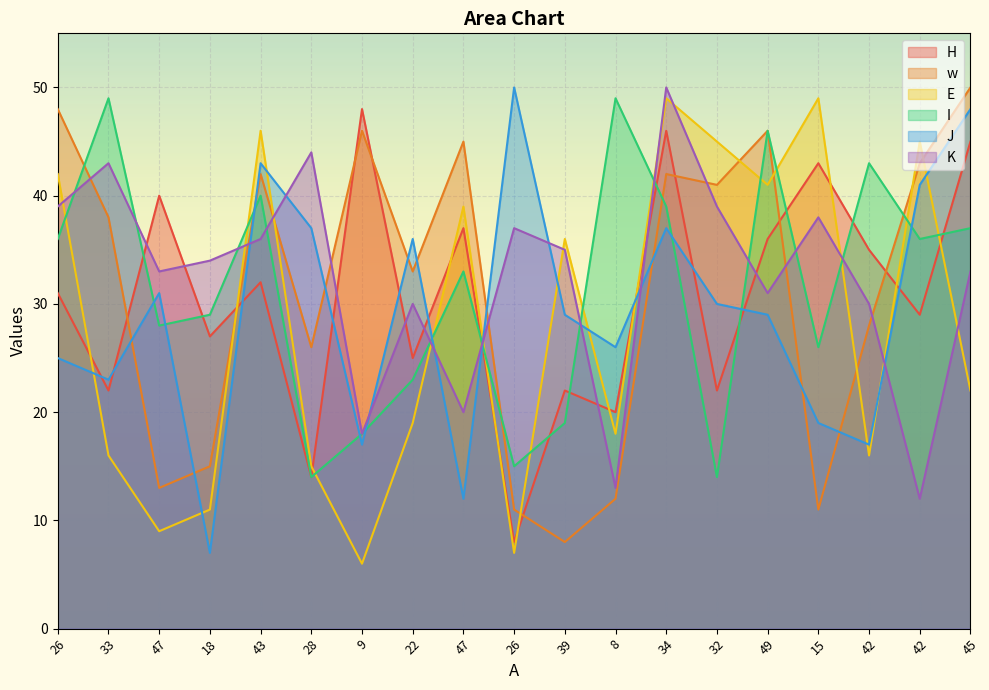

What is the label of the 15th point from the left?

49